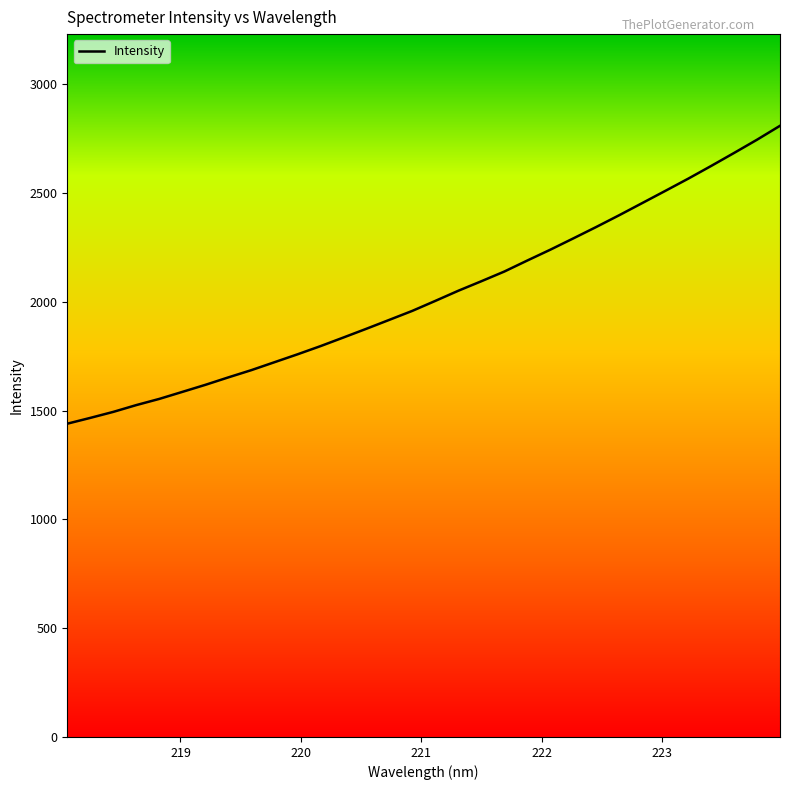

What is the minimum value shown in the chart?

1440.3